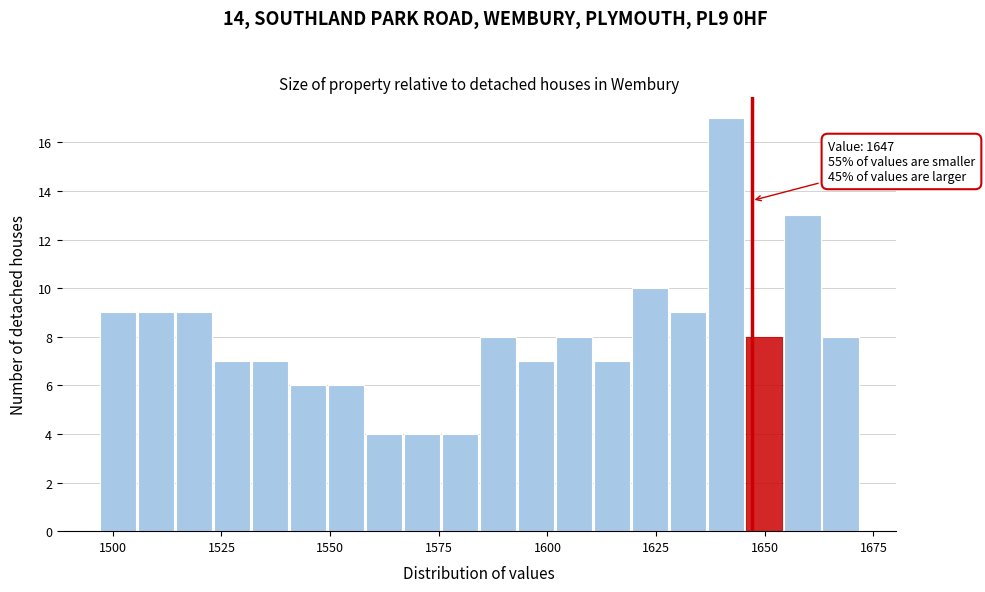

Read against the x-axis, roughly where is the centre of the tallest bar?

1640